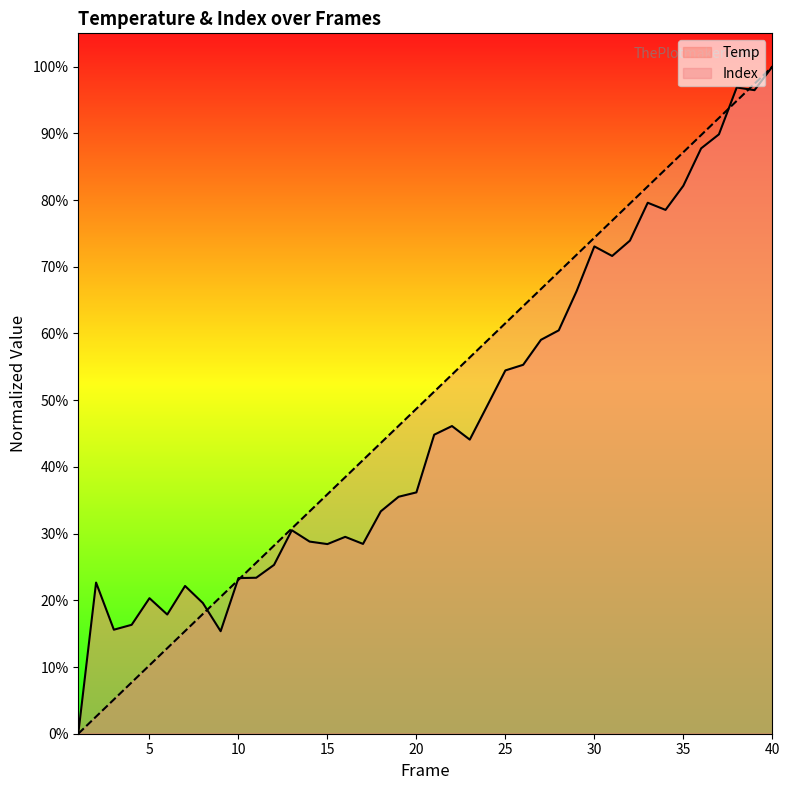

How many times do Index and Temp cross each other?

6